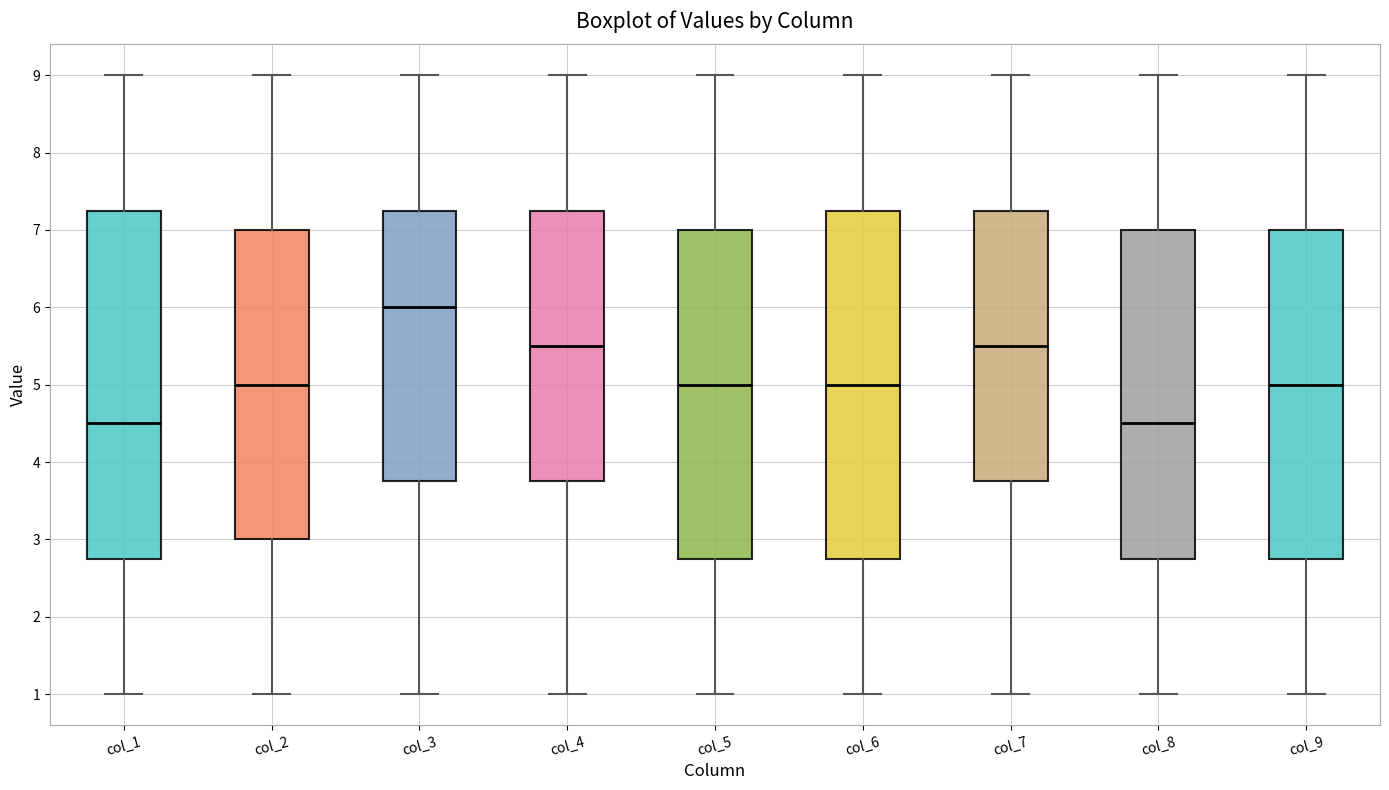

Reading left to right, read every box against the y-axis: the position of its median line, the range the box covers, and the ends of its whiskers. The values are not printed on the chart, so give them approximately, as read against the axis.

col_1: median 4.5, box 2.8 to 7.3, whiskers 1.0 to 9.0
col_2: median 5.0, box 3.0 to 7.0, whiskers 1.0 to 9.0
col_3: median 6.0, box 3.8 to 7.3, whiskers 1.0 to 9.0
col_4: median 5.5, box 3.8 to 7.3, whiskers 1.0 to 9.0
col_5: median 5.0, box 2.8 to 7.0, whiskers 1.0 to 9.0
col_6: median 5.0, box 2.8 to 7.3, whiskers 1.0 to 9.0
col_7: median 5.5, box 3.8 to 7.3, whiskers 1.0 to 9.0
col_8: median 4.5, box 2.8 to 7.0, whiskers 1.0 to 9.0
col_9: median 5.0, box 2.8 to 7.0, whiskers 1.0 to 9.0